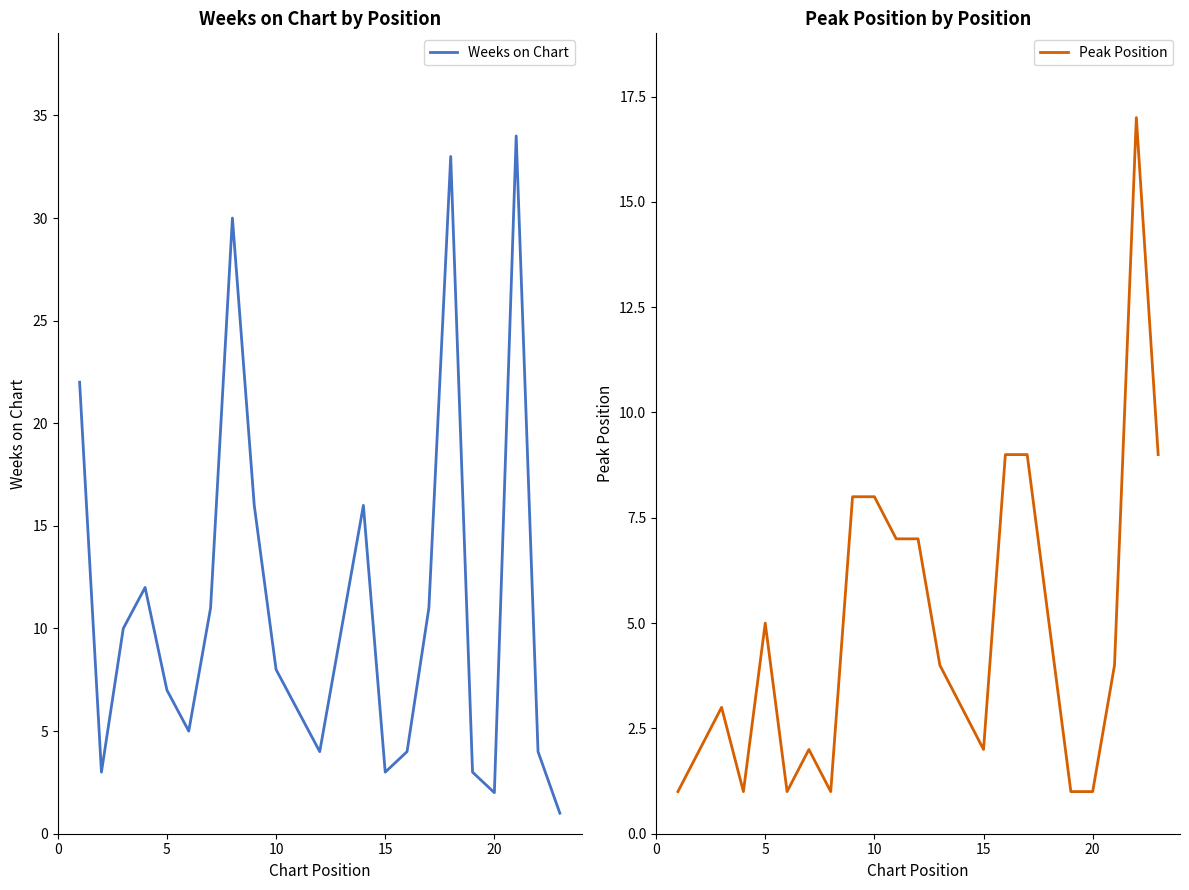

Does the chart display data point markers on the line(s)?

No